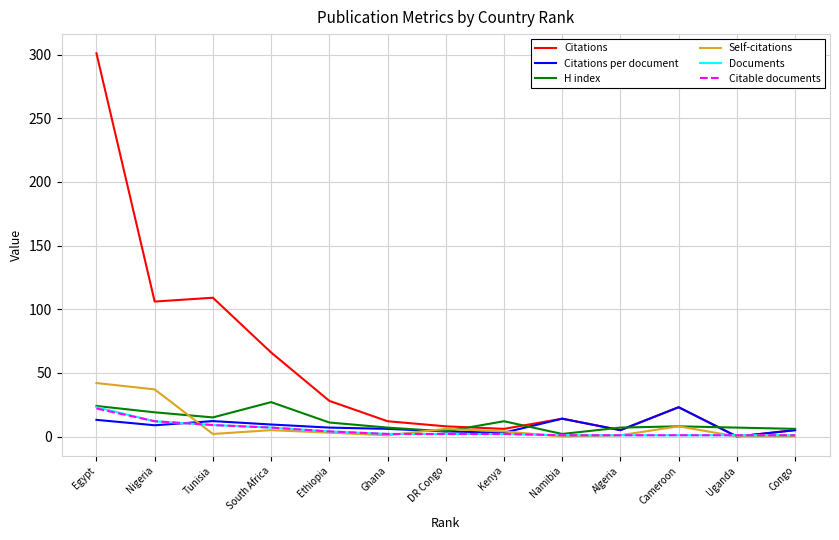

After their last crossing, which series has the higher values: Citable documents or Citations per document?

Citations per document